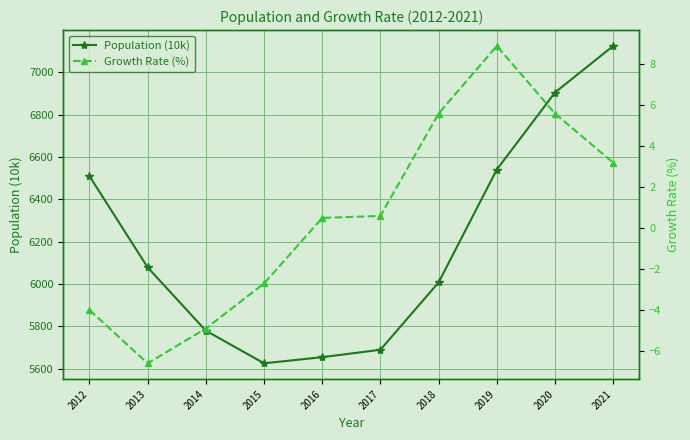

At which label is Growth Rate (%) closest to 1?

2017